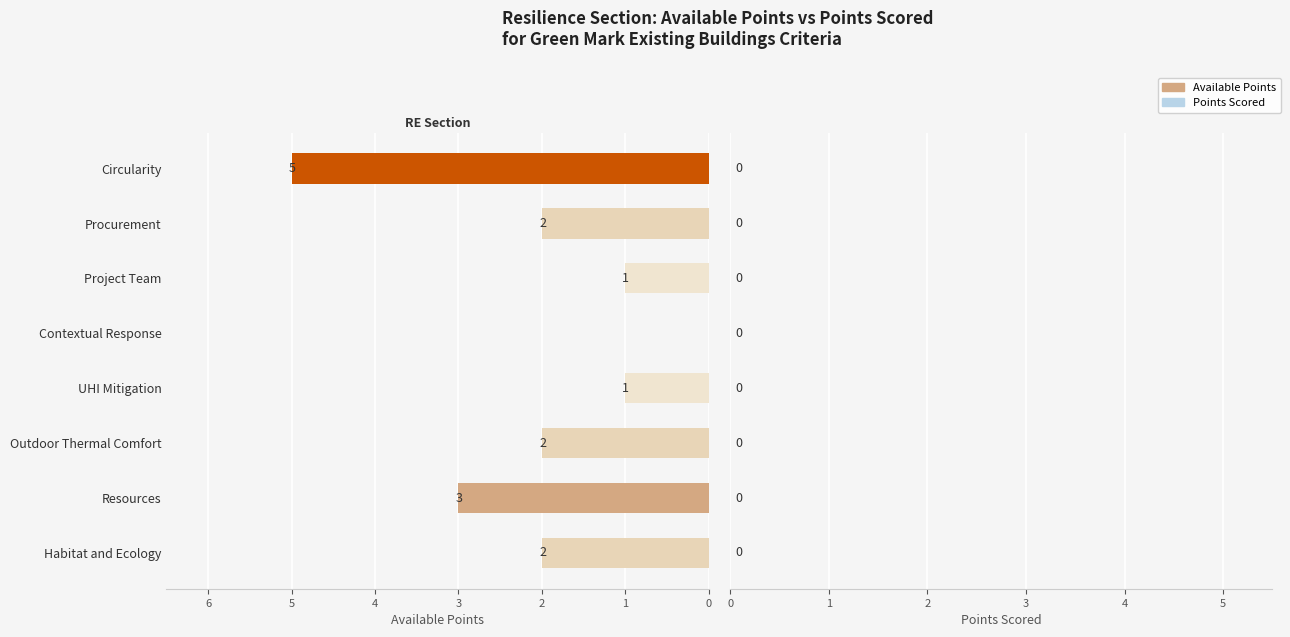

What is the maximum value shown in the chart?

5